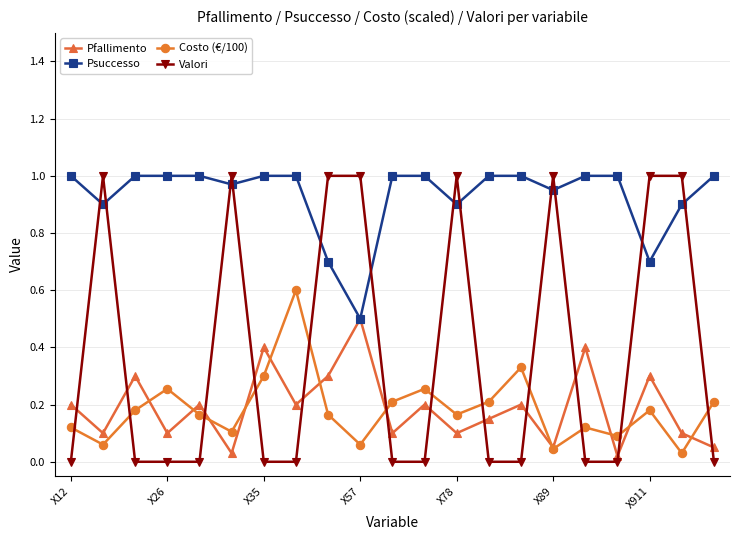

True or false: Psuccesso and Costo (€/100) cross at least once.

False